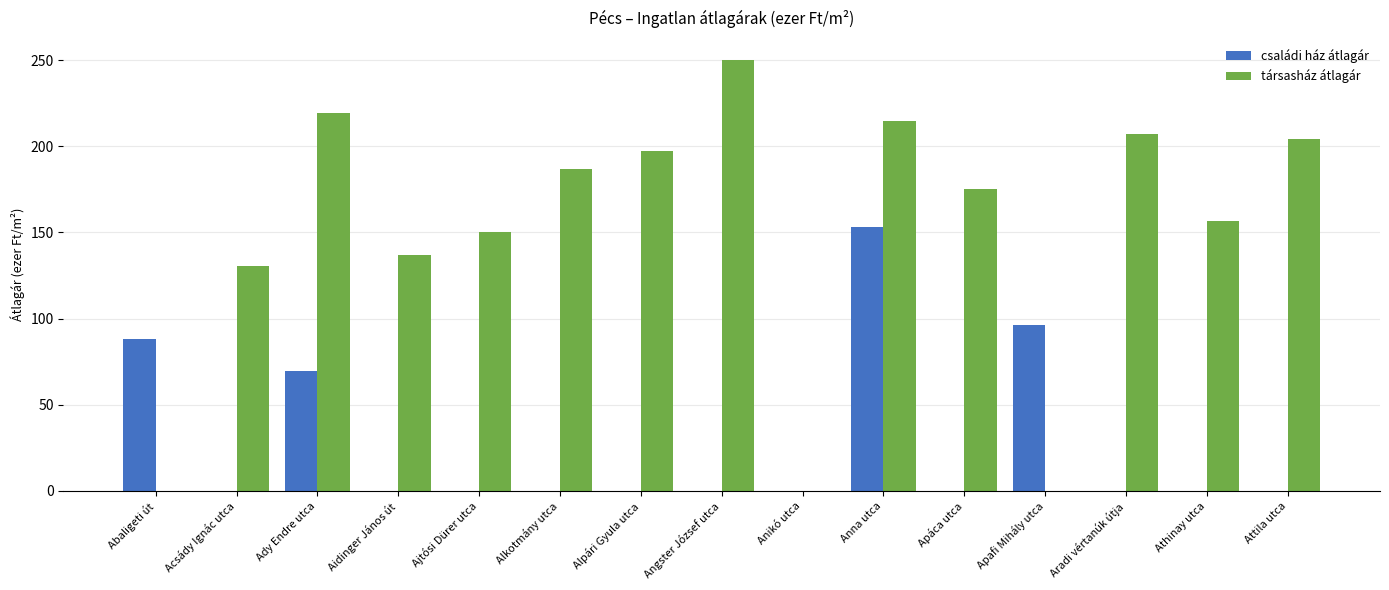

Is the value of társasház átlagár at Alkotmány utca greater than the value of családi ház átlagár at Abaligeti út?

Yes